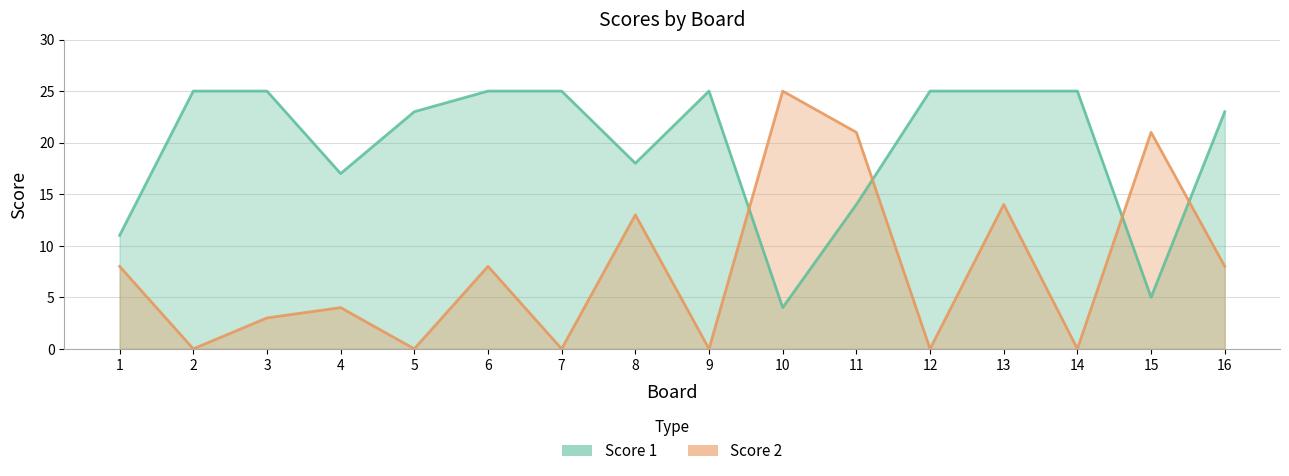

What is the maximum value shown in the chart?

25